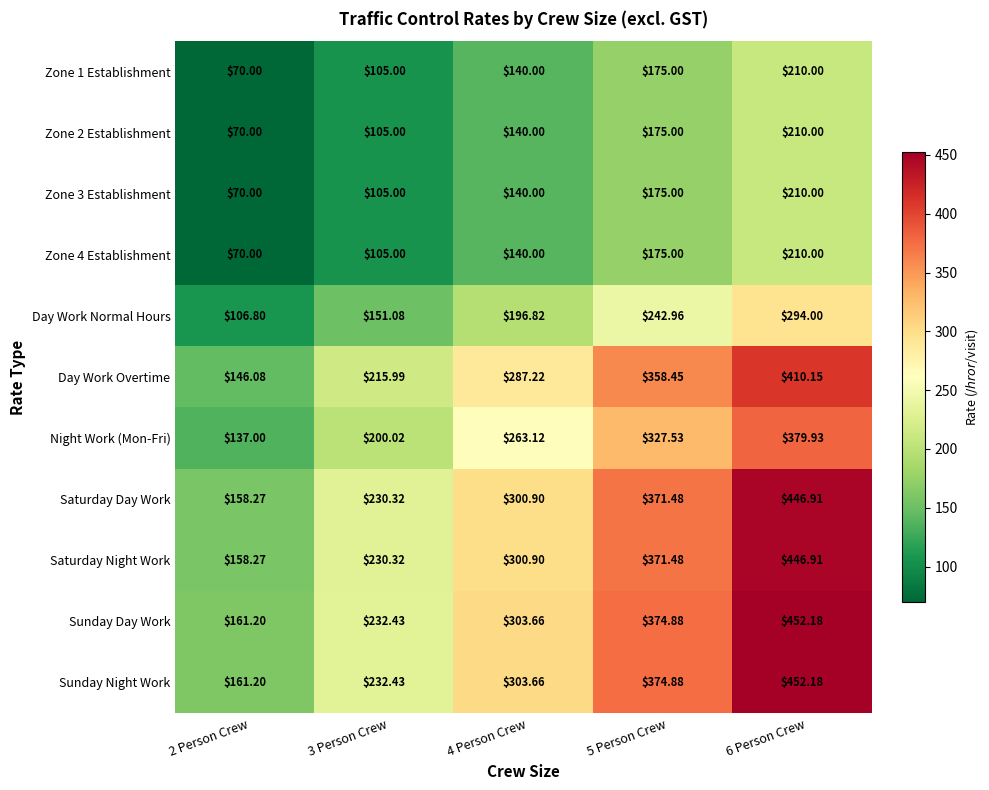

Is the value of Zone 4 Establishment at 4 Person Crew greater than the value of Zone 3 Establishment at 6 Person Crew?

No